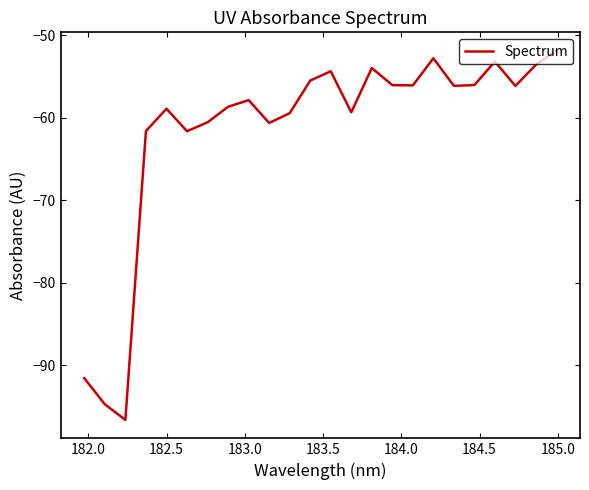

Does the chart have visible grid lines?

No